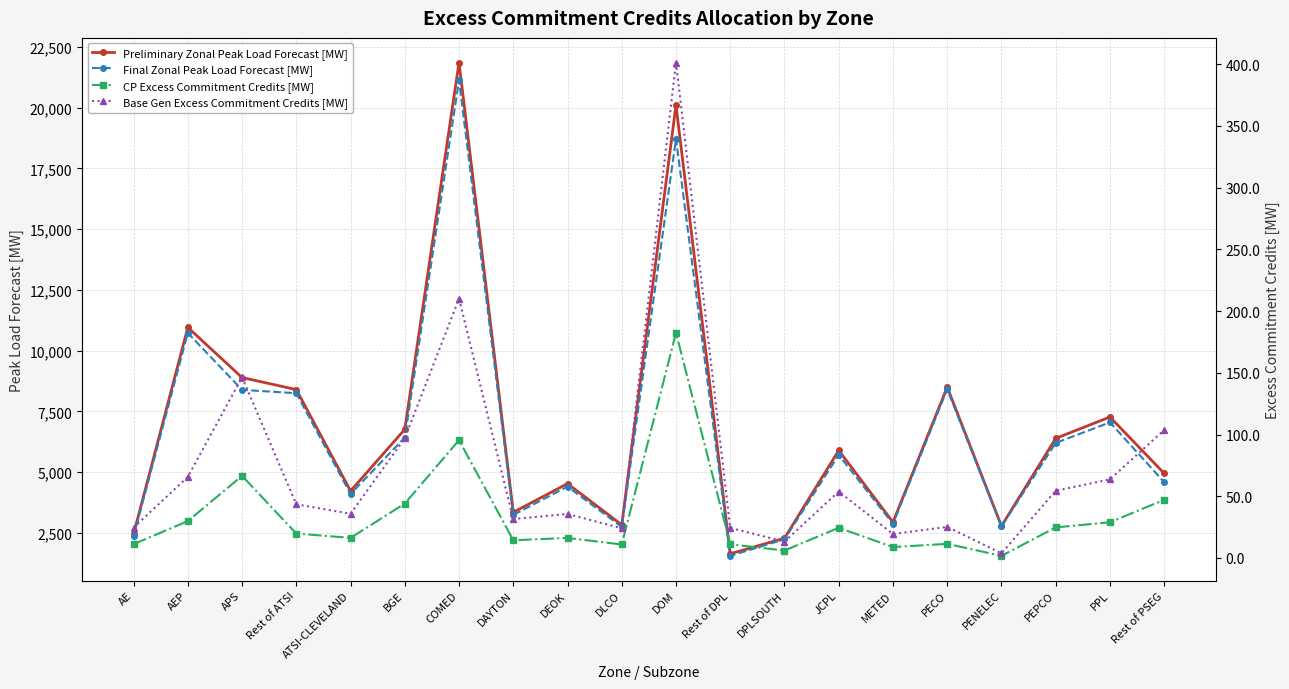

At which category is the sum across all series the highest?

COMED